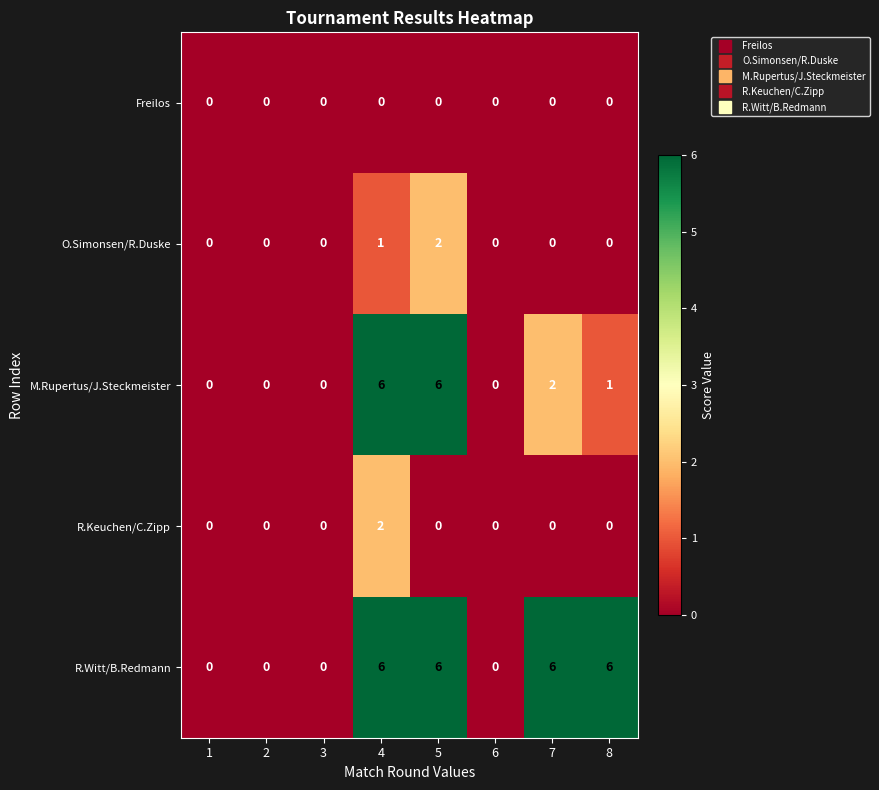

Between 3 and 7, which series saw the biggest shift?

R.Witt/B.Redmann